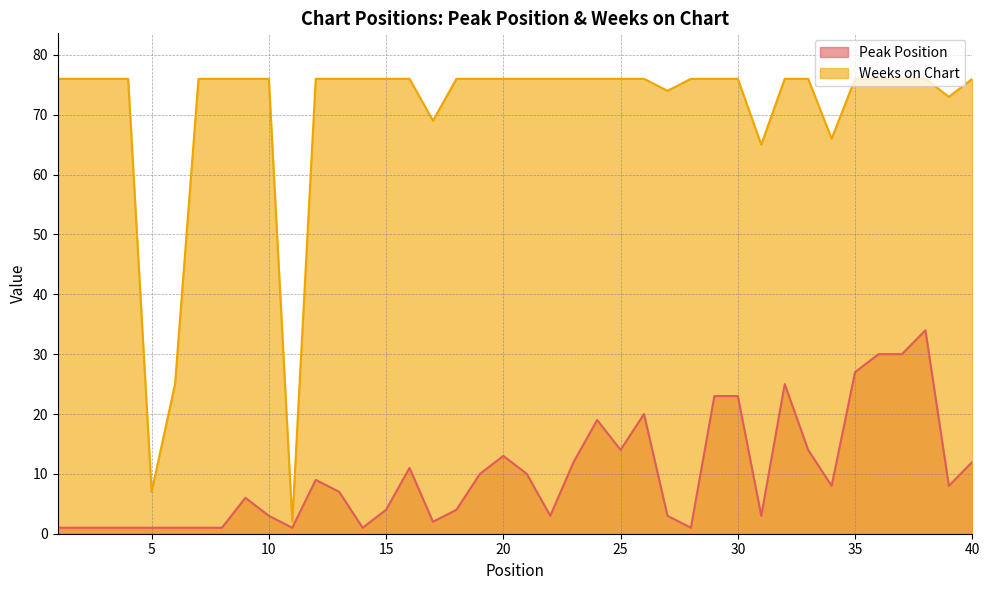

List the series in order of their peak value, lowest first.

Peak Position, Weeks on Chart